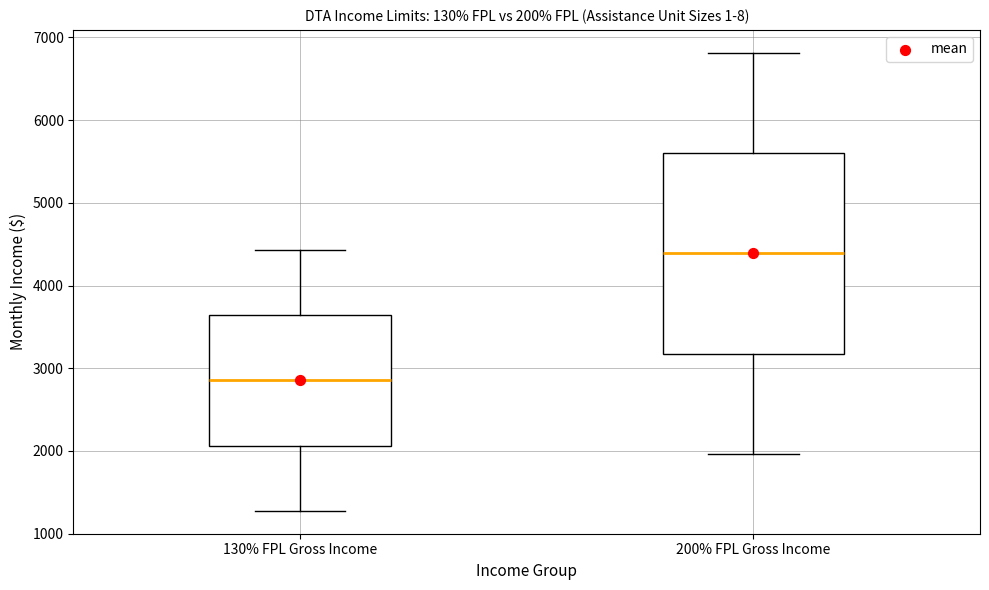

Reading left to right, transcribe this box plot: for each box, give where its median line is, the range the box spans, and where its two whiskers end, as read against the y-axis. The values are not printed on the chart, so give them approximately, as read against the axis.

130% FPL Gross Income: median 2900, box 2100 to 3600, whiskers 1300 to 4400
200% FPL Gross Income: median 4400, box 3200 to 5600, whiskers 2000 to 6800